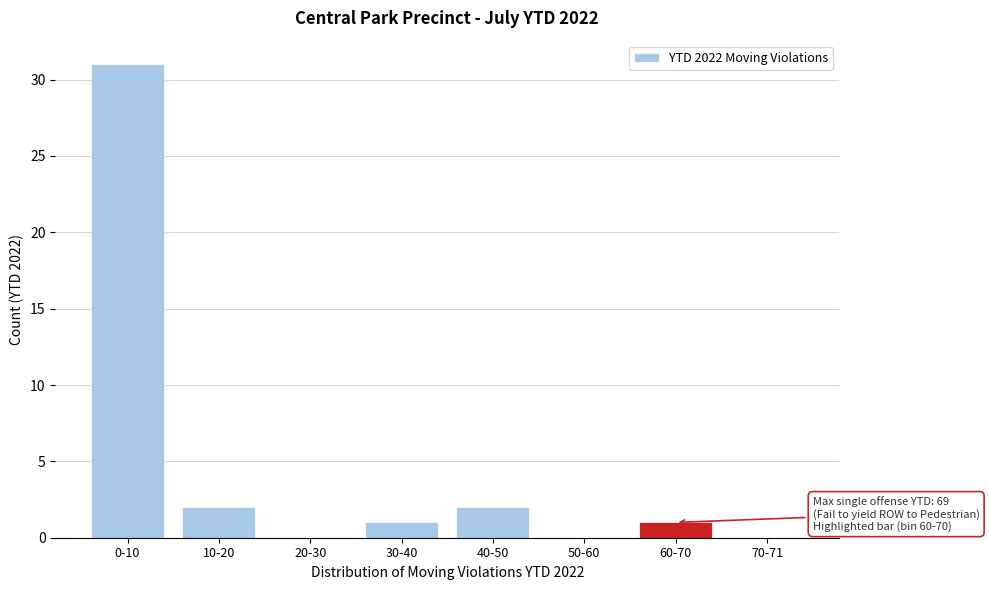

Reading right to left, list all the values displayed in this chart.

70-71=0	60-70=1	50-60=0	40-50=2	30-40=1	20-30=0	10-20=2	0-10=31